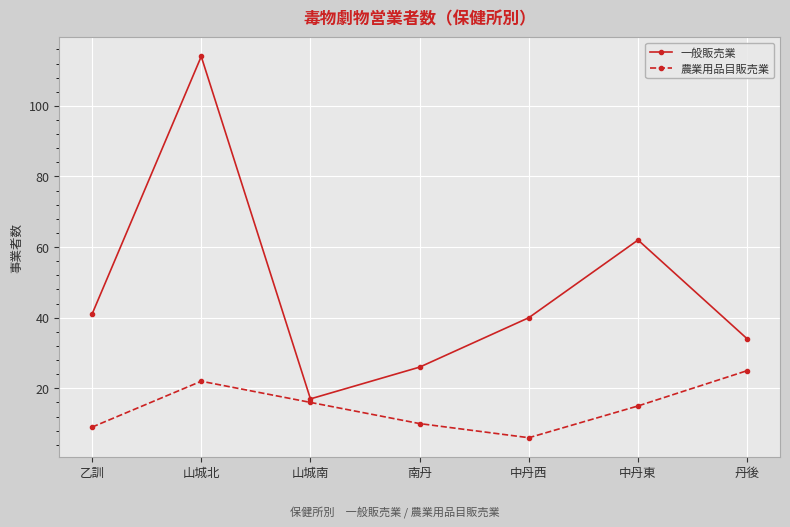

True or false: 農業用品目販売業 and 一般販売業 intersect in this chart.

False